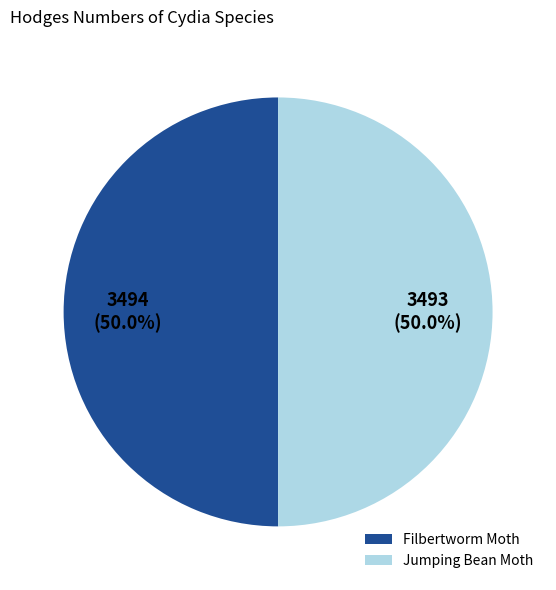

The Jumping Bean Moth slice represents 50% of the pie. True or false?

True